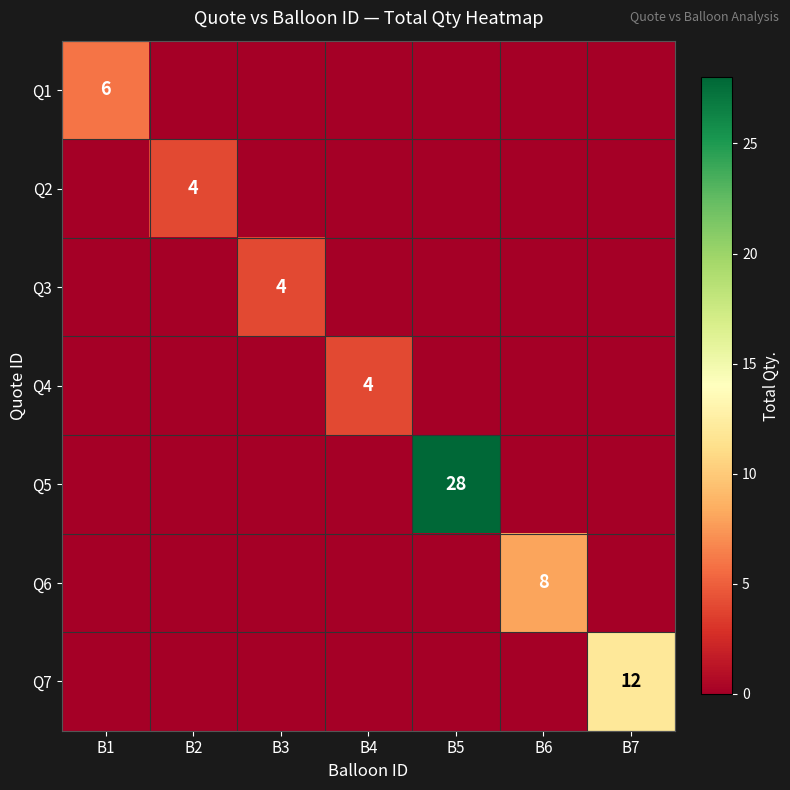

Is it true that Q5 equals 28 at B5?

True